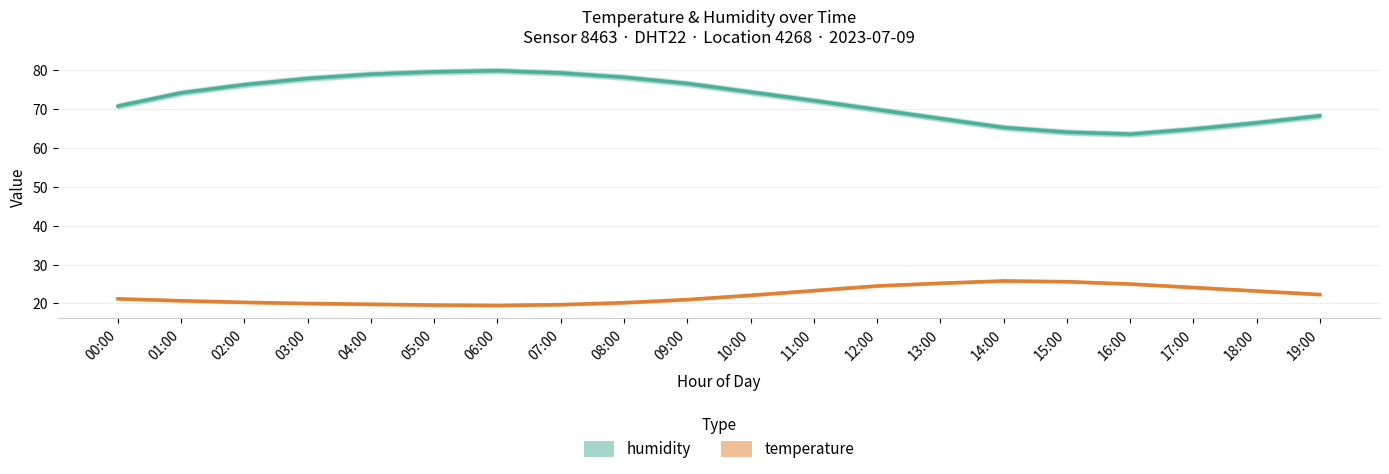

Rank the categories by temperature value from highest to lowest.

14:00, 15:00, 13:00, 16:00, 12:00, 17:00, 11:00, 18:00, 19:00, 10:00, 00:00, 09:00, 01:00, 02:00, 08:00, 03:00, 04:00, 07:00, 05:00, 06:00